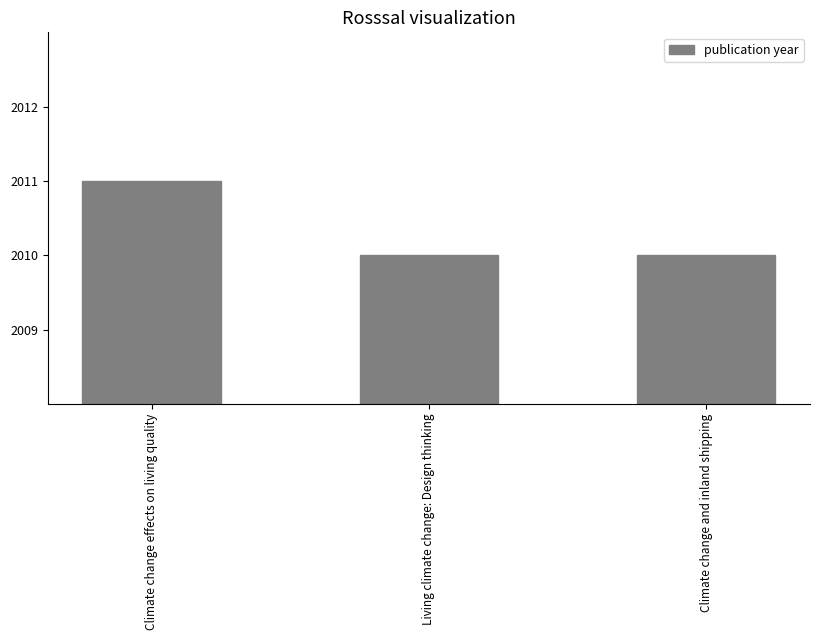

What is the change in value from Climate change effects on living quality to Climate change and inland shipping?

-1